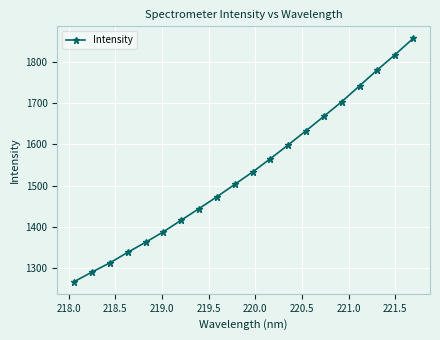

What is the smallest value displayed?

1267.4